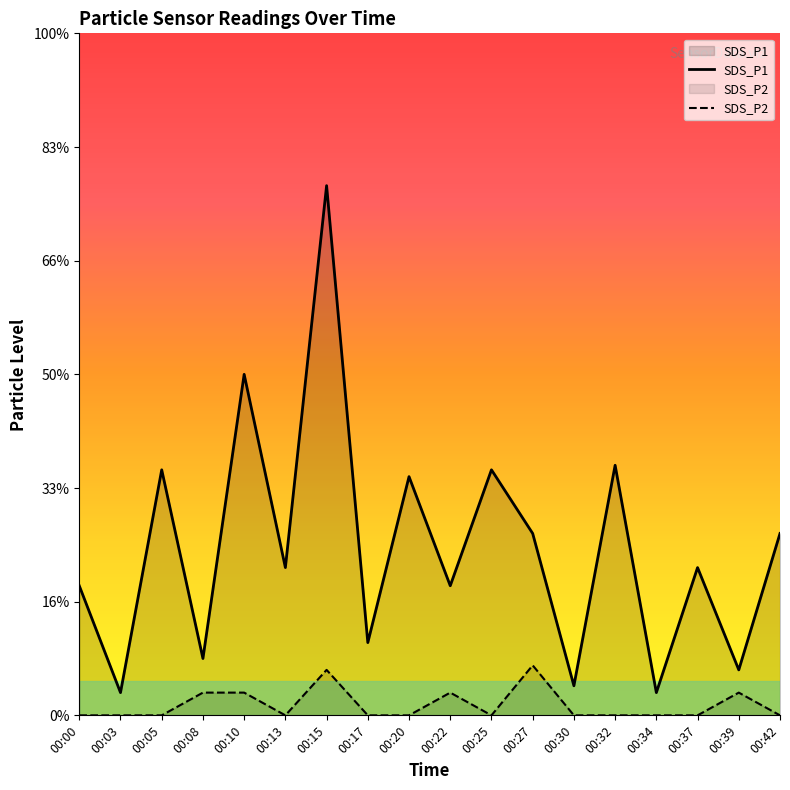

Which series has the largest total across all categories?

SDS_P1